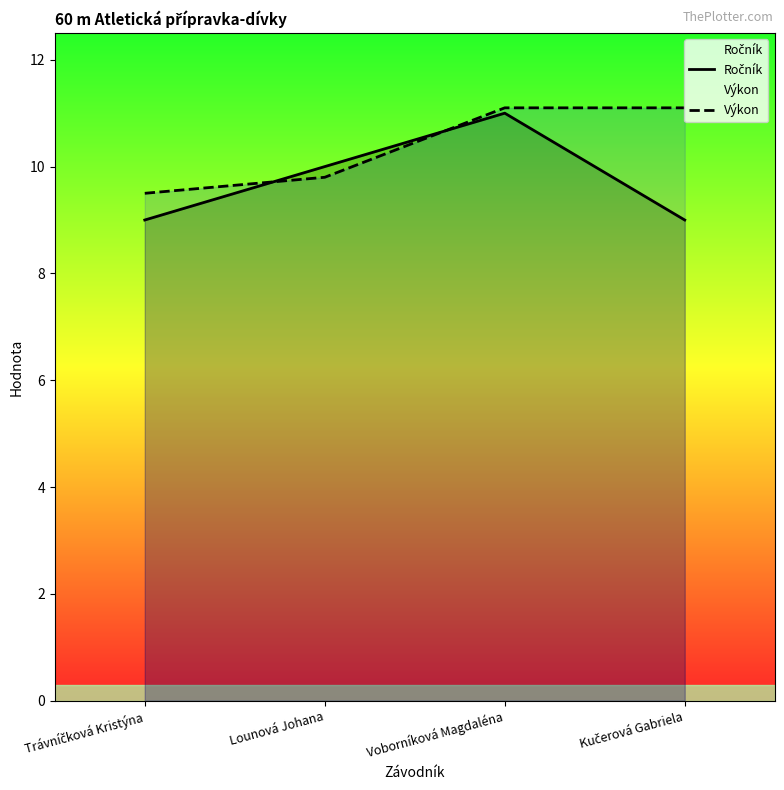

Between Trávníčková Kristýna and Lounová Johana, which series saw the biggest shift?

Ročník